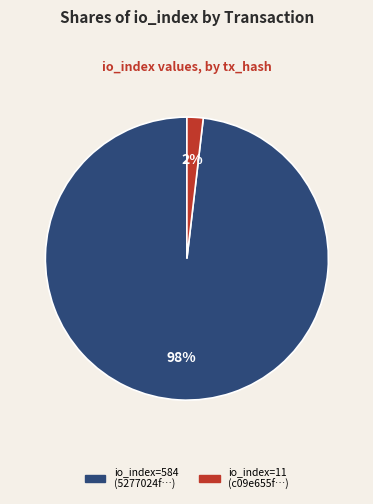

How many slices are in this pie chart?

2